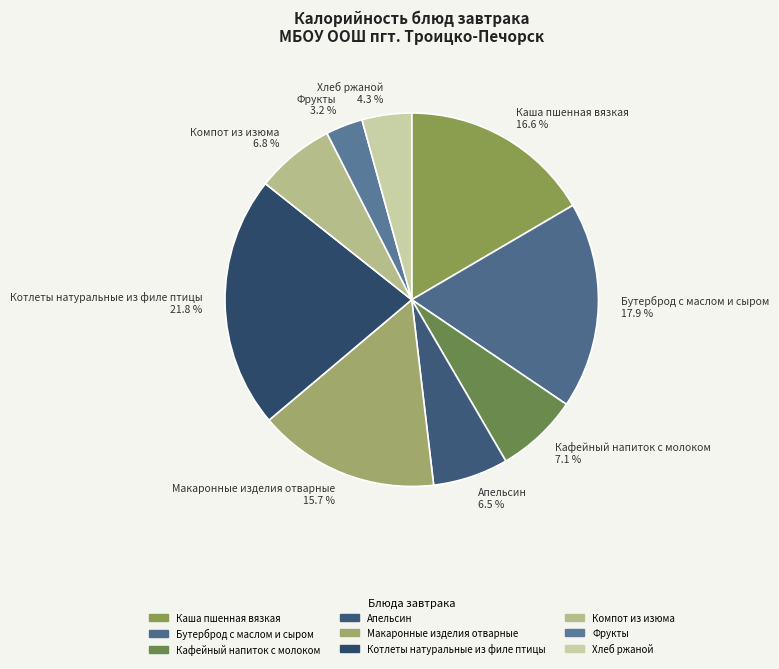

What is the total percentage of Фрукты and Хлеб ржаной?

7.5%